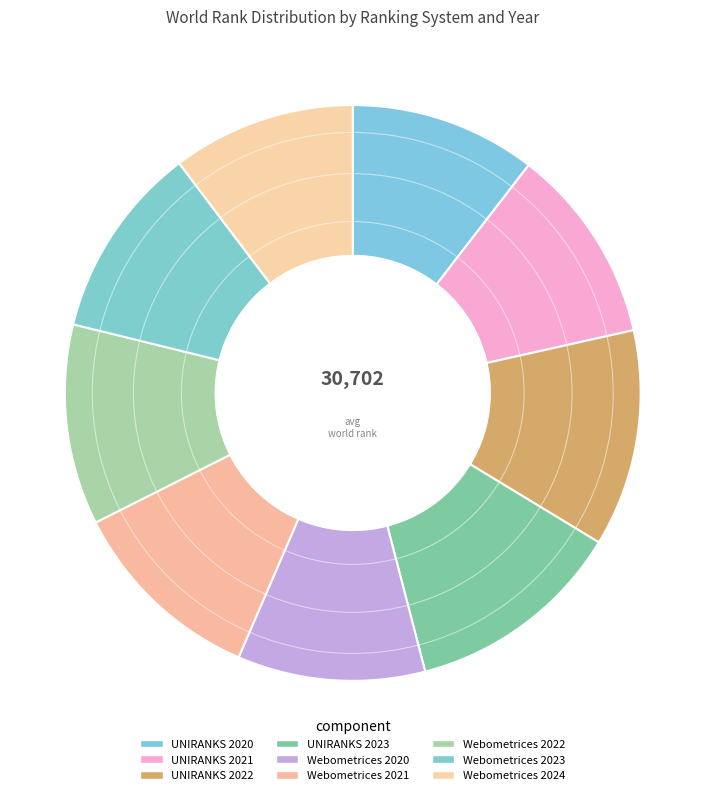

Approximately how many times larger is the value at Webometrices 2021 compared to Webometrices 2022?

1.0